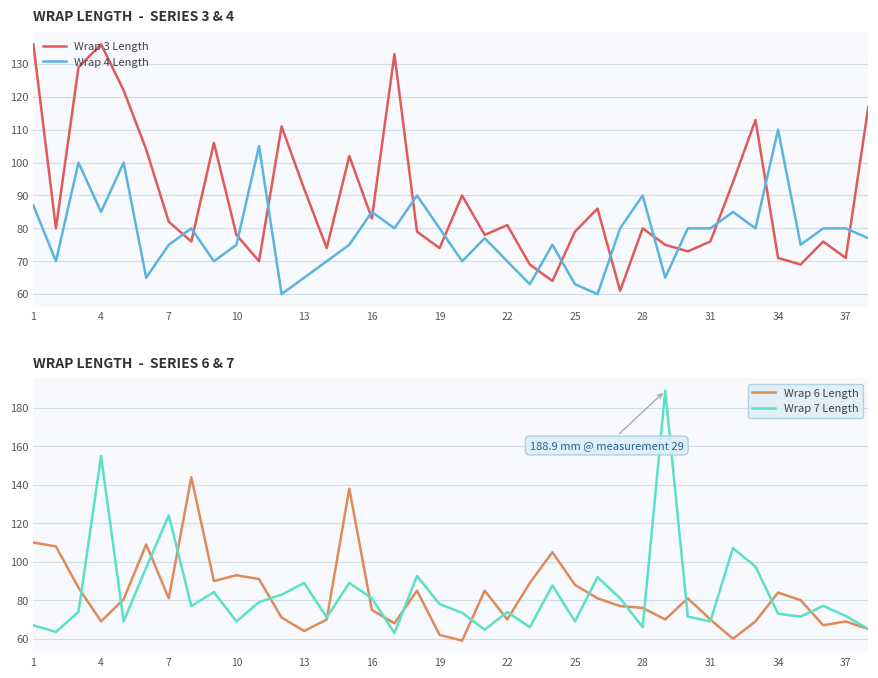

The value of Wrap 3 Length at 22 is 53. True or false?

False